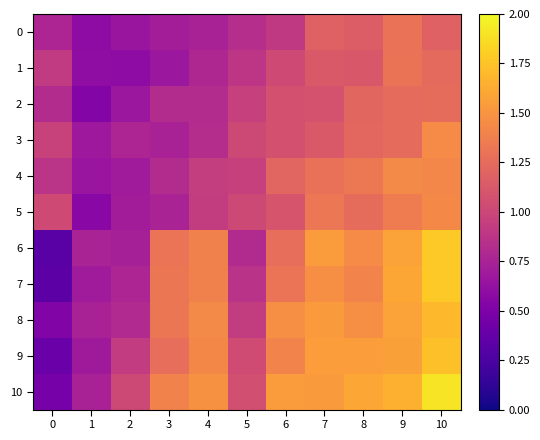

How many categories are shown in the chart?

11